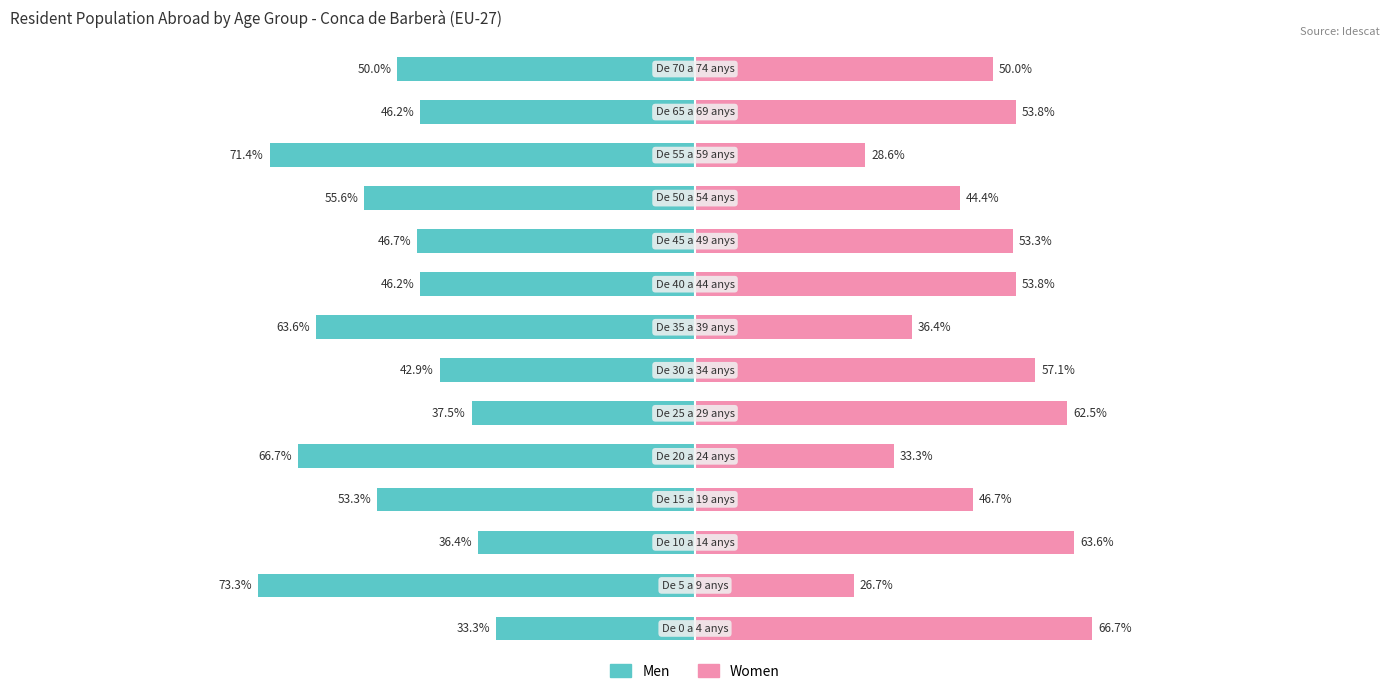

How many data points does each series have?

14